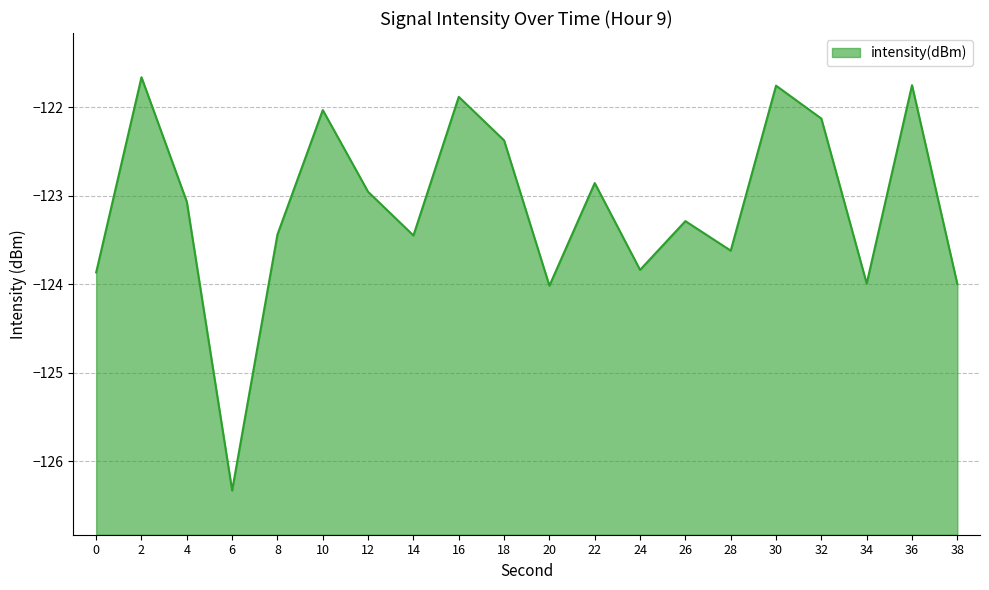

Between 2 and 34, which is larger?

2